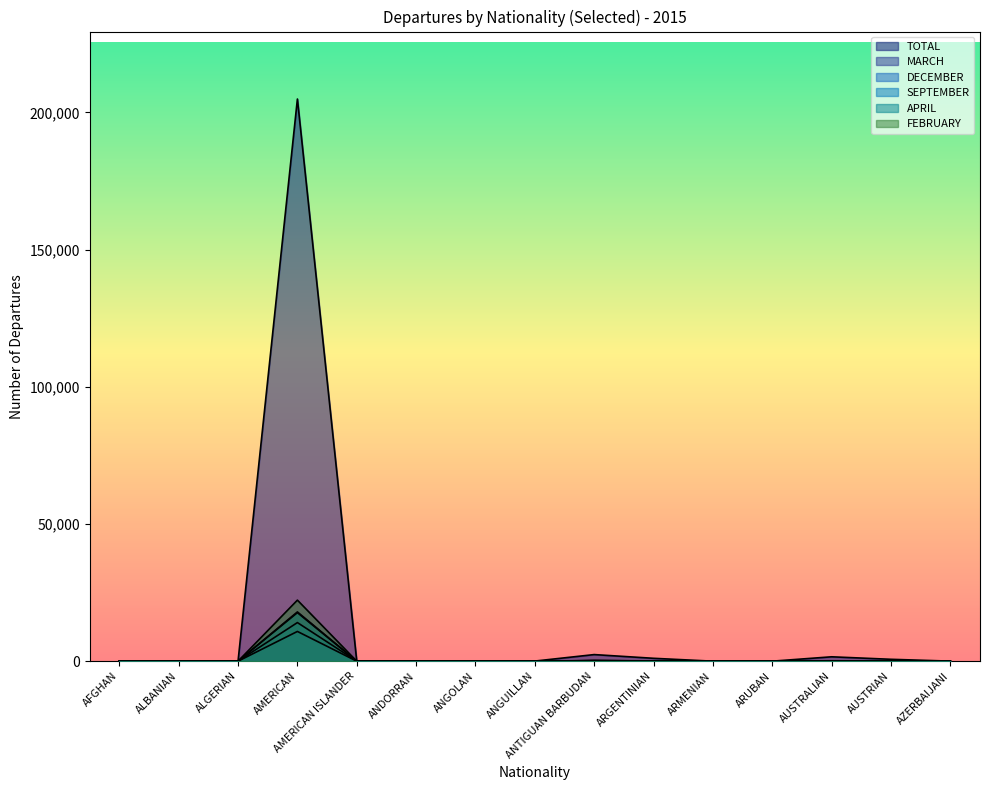

What is the value of the TOTAL point at the 1st from the left?

4